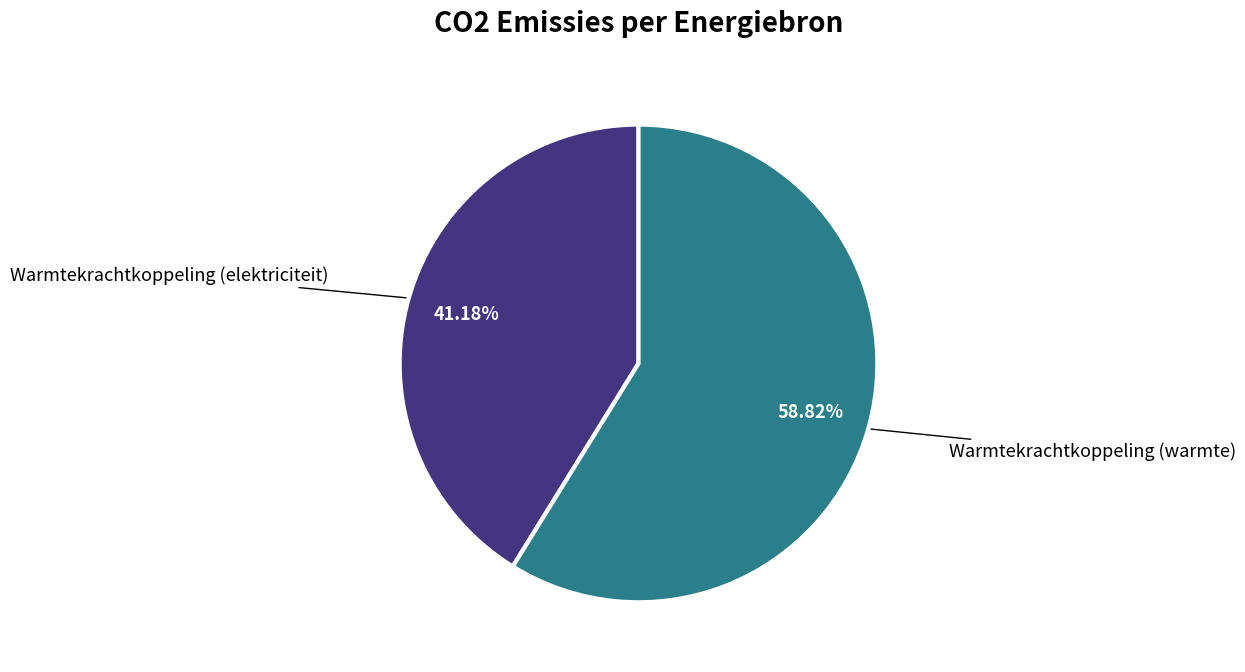

Does any single category account for the majority?

Yes